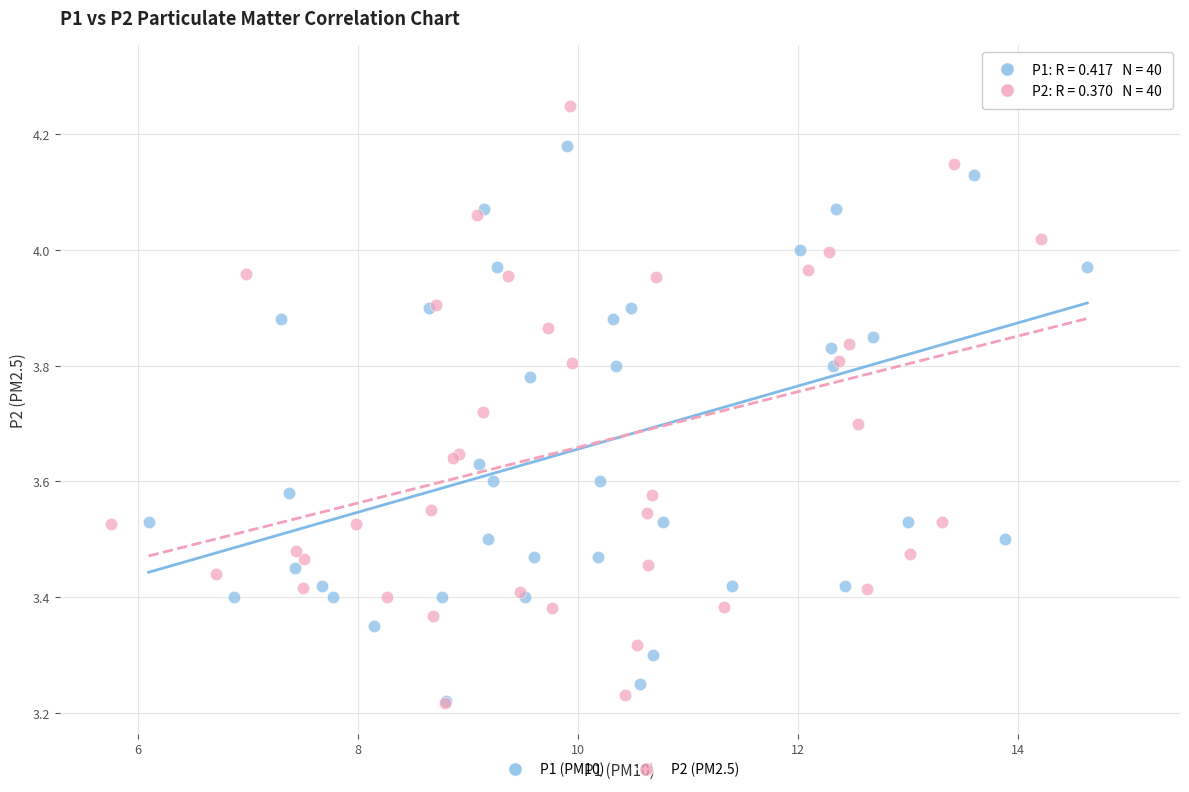

Which series has the largest Y range (max minus min)?

P1 (PM10)